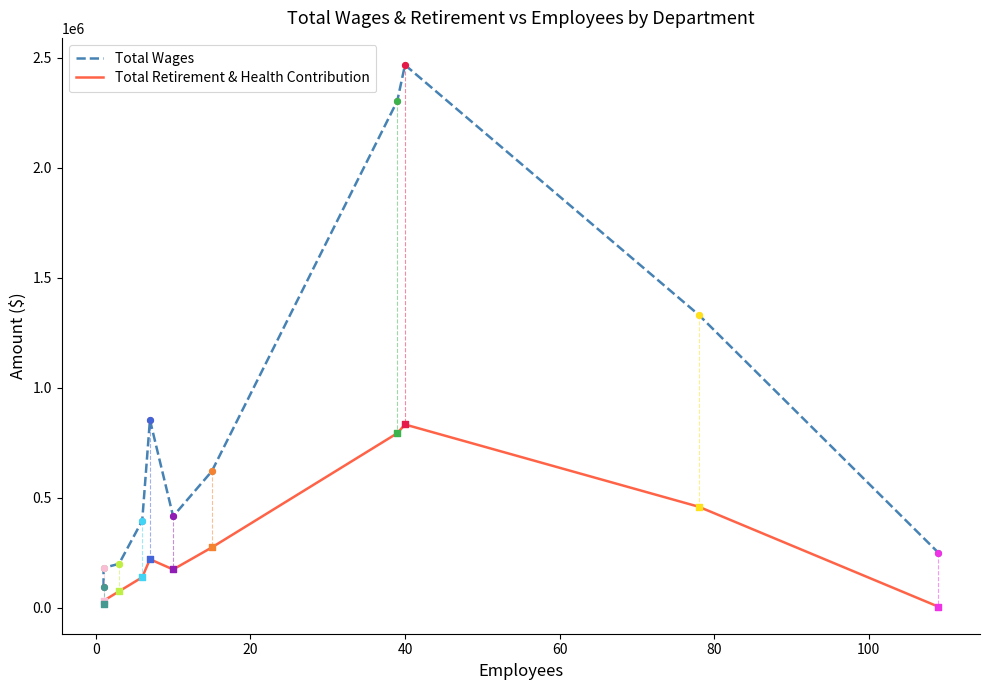

Which series reaches the maximum Y coordinate?

Total Wages